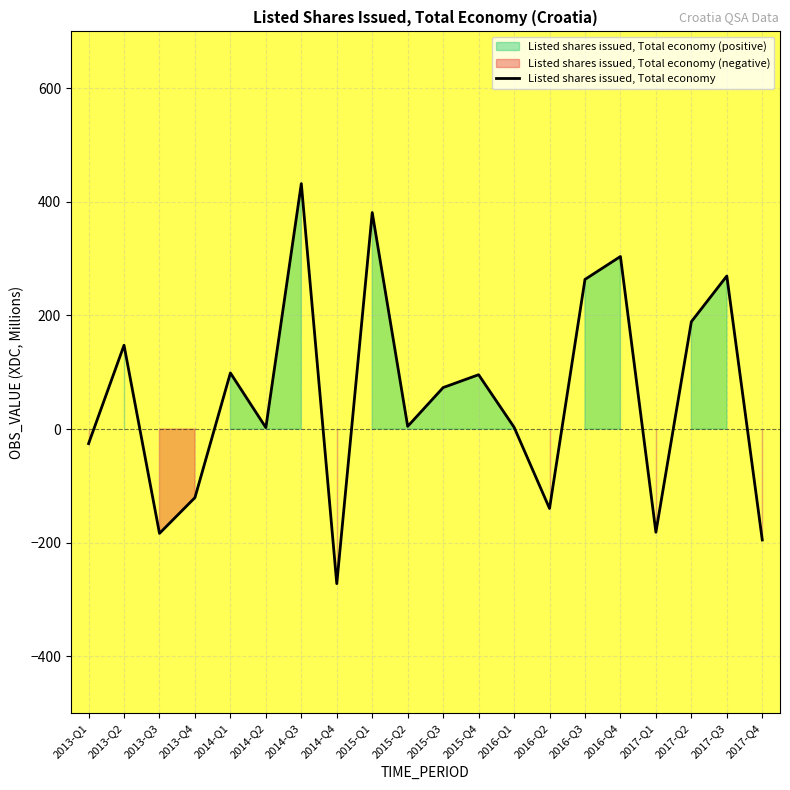

Between 2013-Q3 and 2017-Q4, which is larger?

2013-Q3